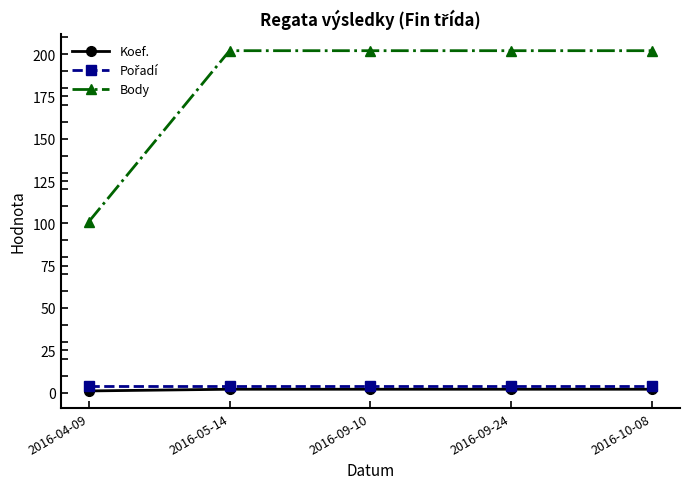

What is the label of the 1st point from the right?

2016-10-08